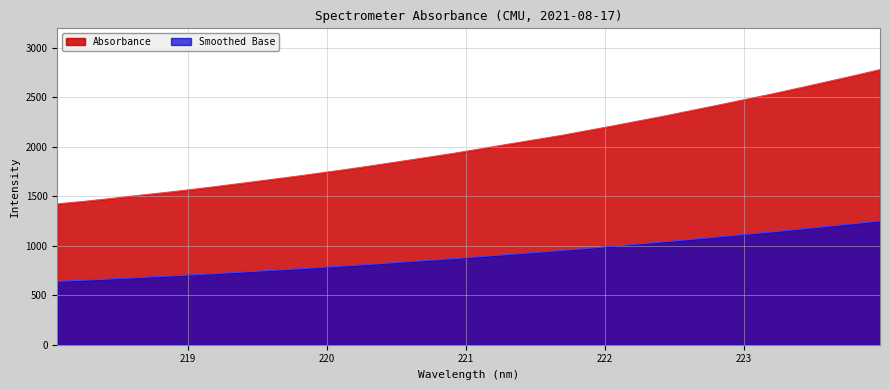

The chart shows a value of 1895.6 at 220.7354. True or false?

True